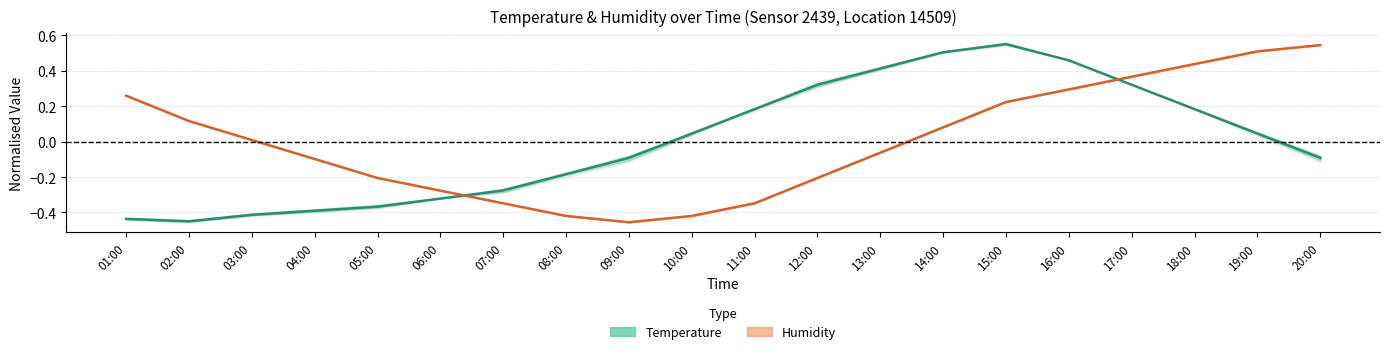

Where is Temperature nearest to the value 0?

10:00